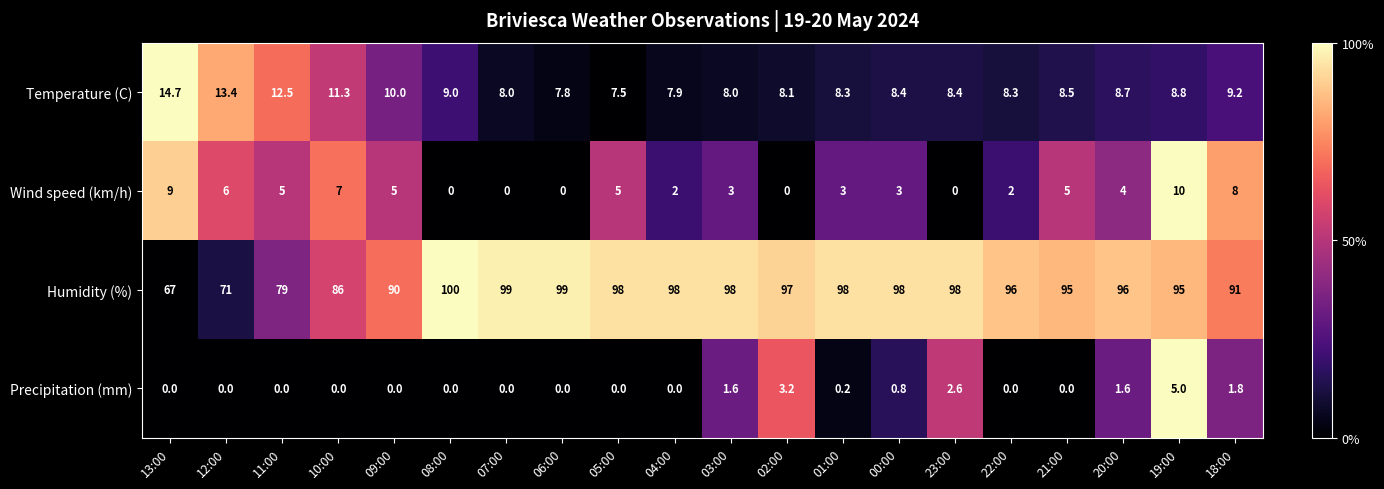

Which series has the widest spread of values?

Humidity (%)